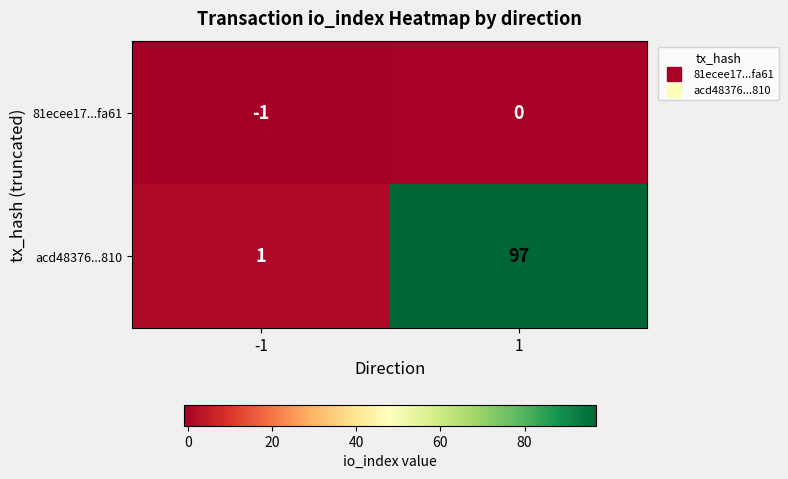

What is the greatest value displayed?

97